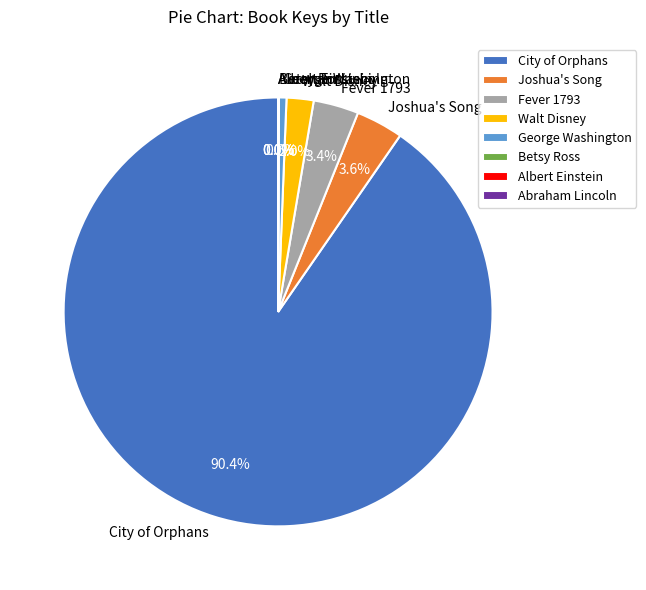

Is there a majority slice in this chart?

Yes